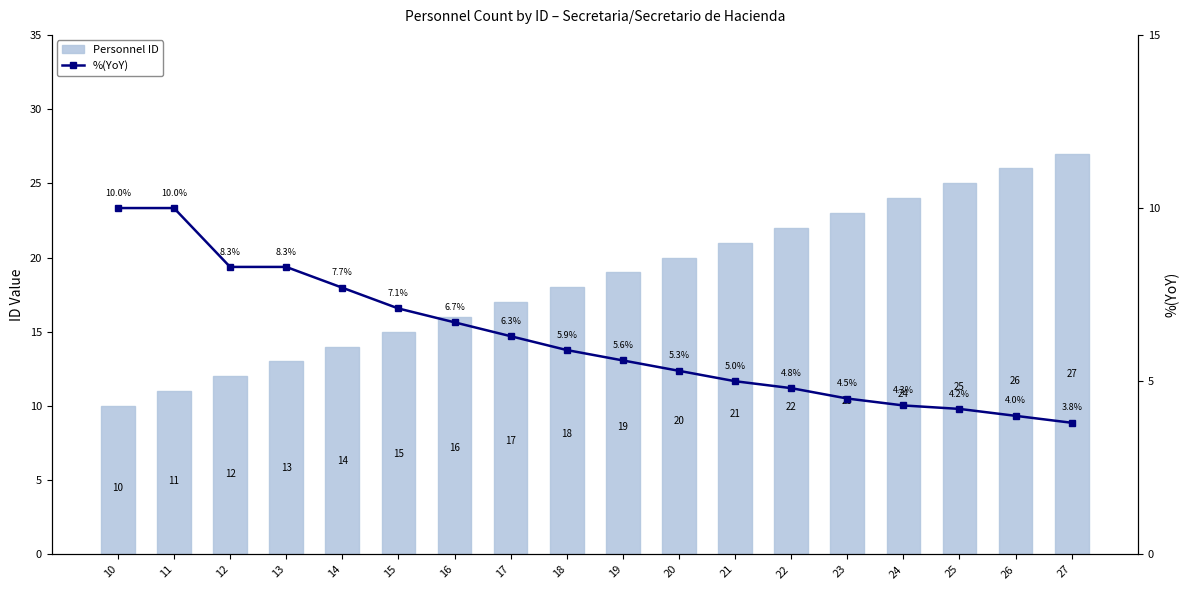

How many values in the Personnel ID series are below 19?

9